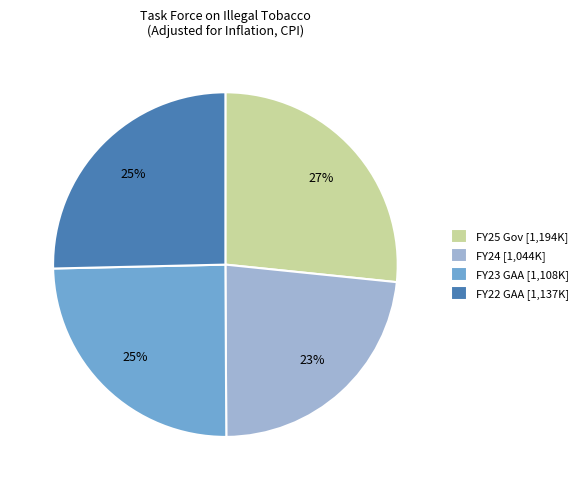

Does FY23 GAA represent more than half of the total?

No